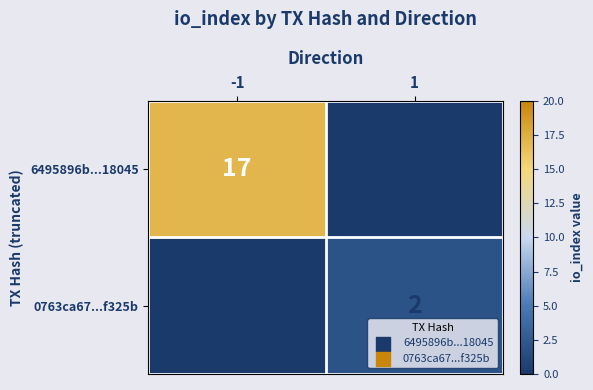

What is the difference between the 6495896b...18045 values at 1 and -1?

17